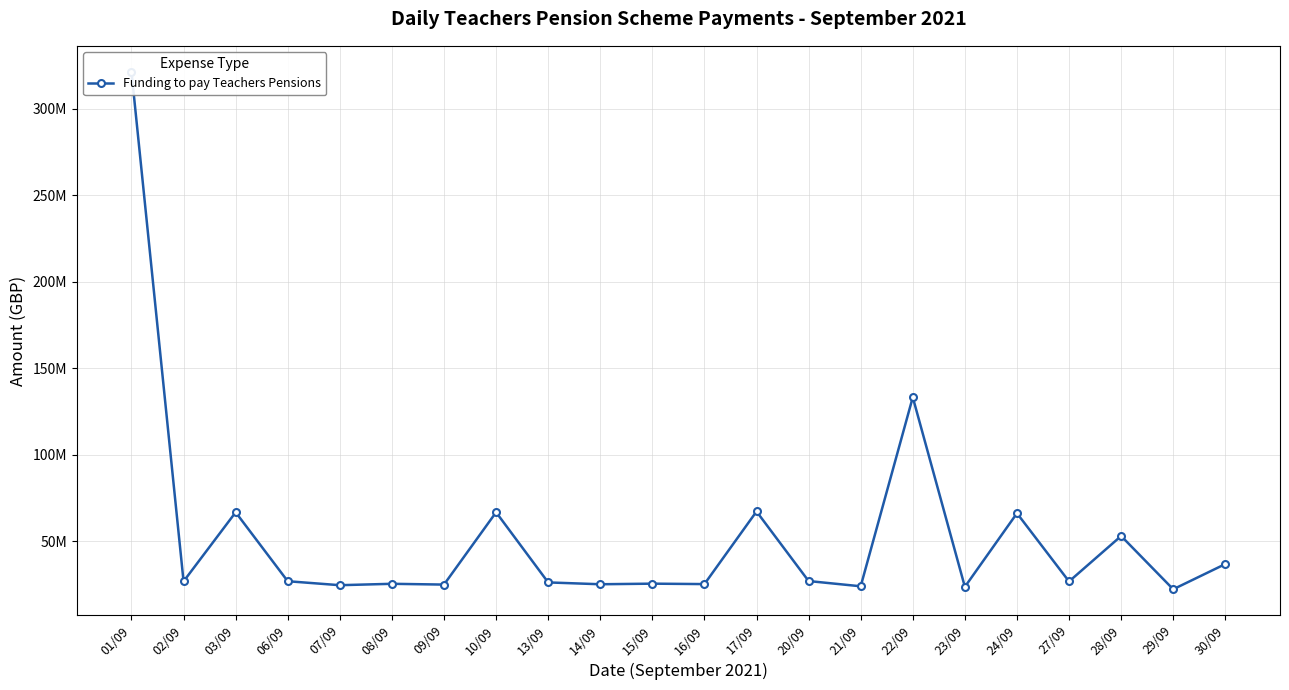

Is this an area chart (filled region under the line)?

No